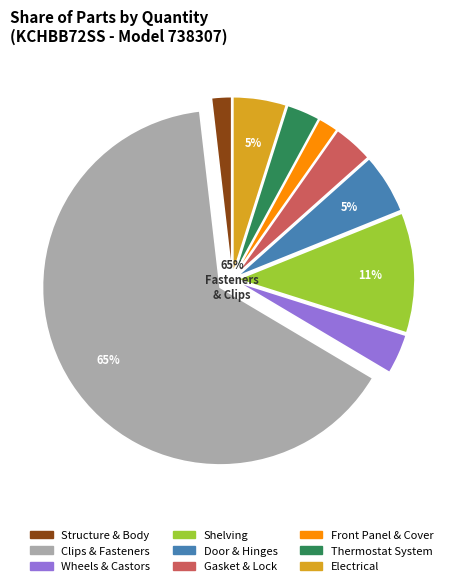

Count the number of slices in the pie.

9